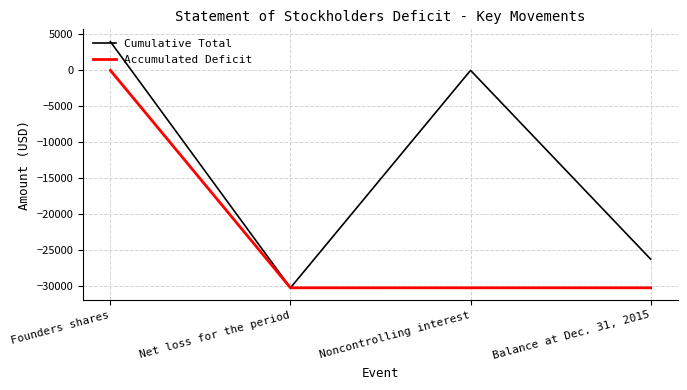

Count the number of data series in this chart.

2